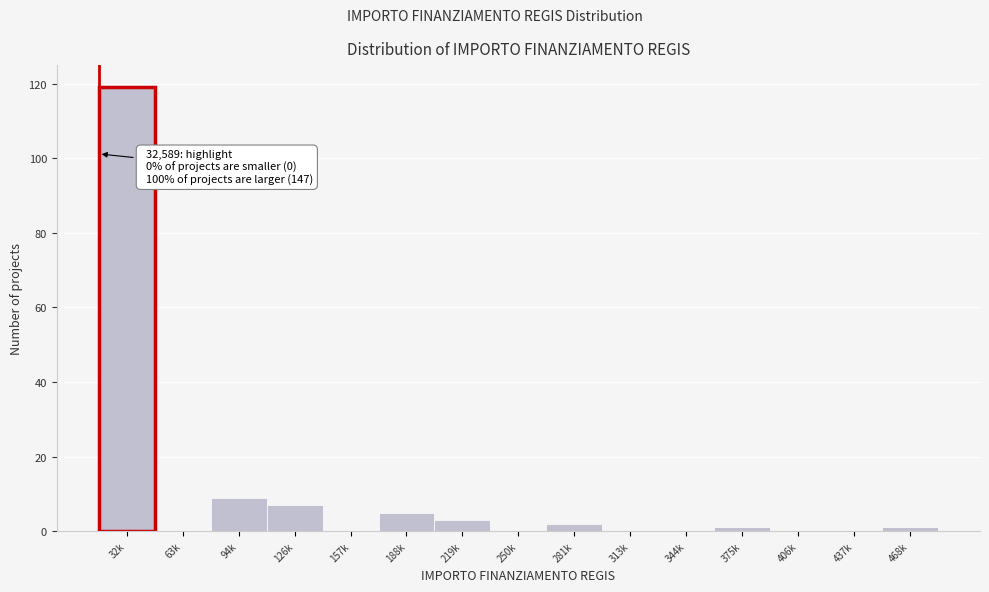

Reading left to right, extract all data points from this chart.

32k=119	63k=0	94k=9	126k=7	157k=0	188k=5	219k=3	250k=0	281k=2	313k=0	344k=0	375k=1	406k=0	437k=0	468k=1